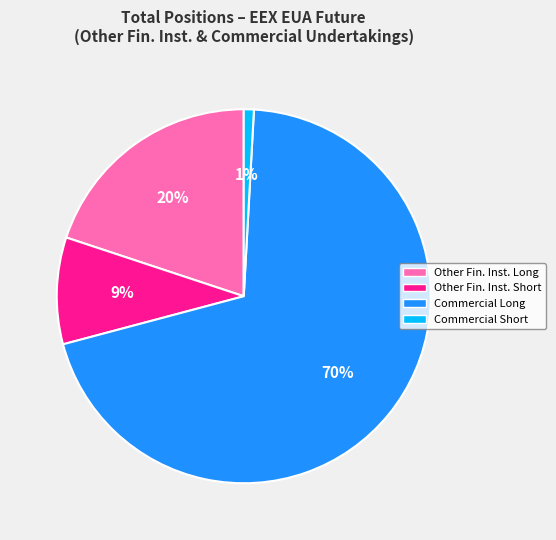

Is there any slice that represents more than half of the pie?

Yes